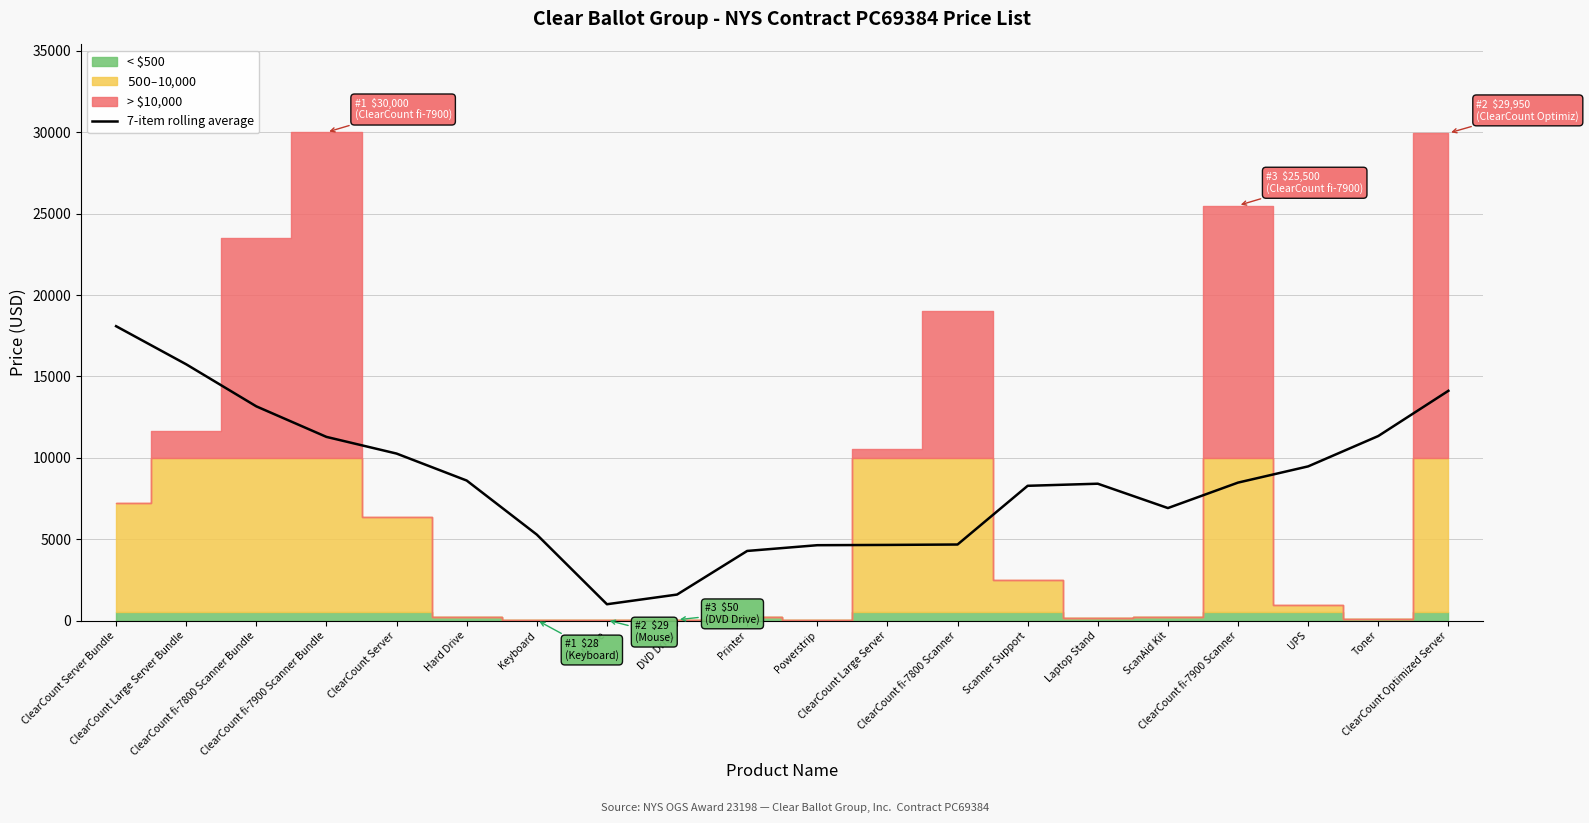

The value at ClearCount fi-7900 Scanner Bundle is 11286.0. True or false?

True